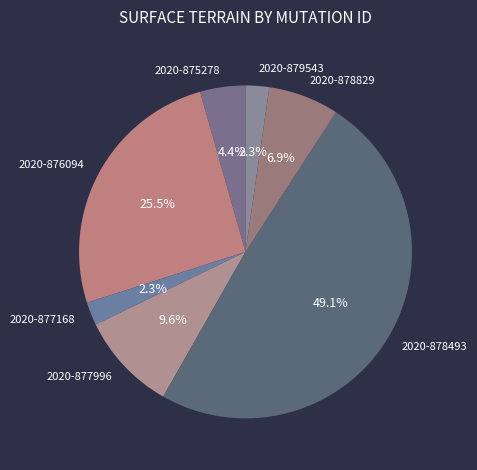

To the nearest percent, what is the average slice percentage?

14%